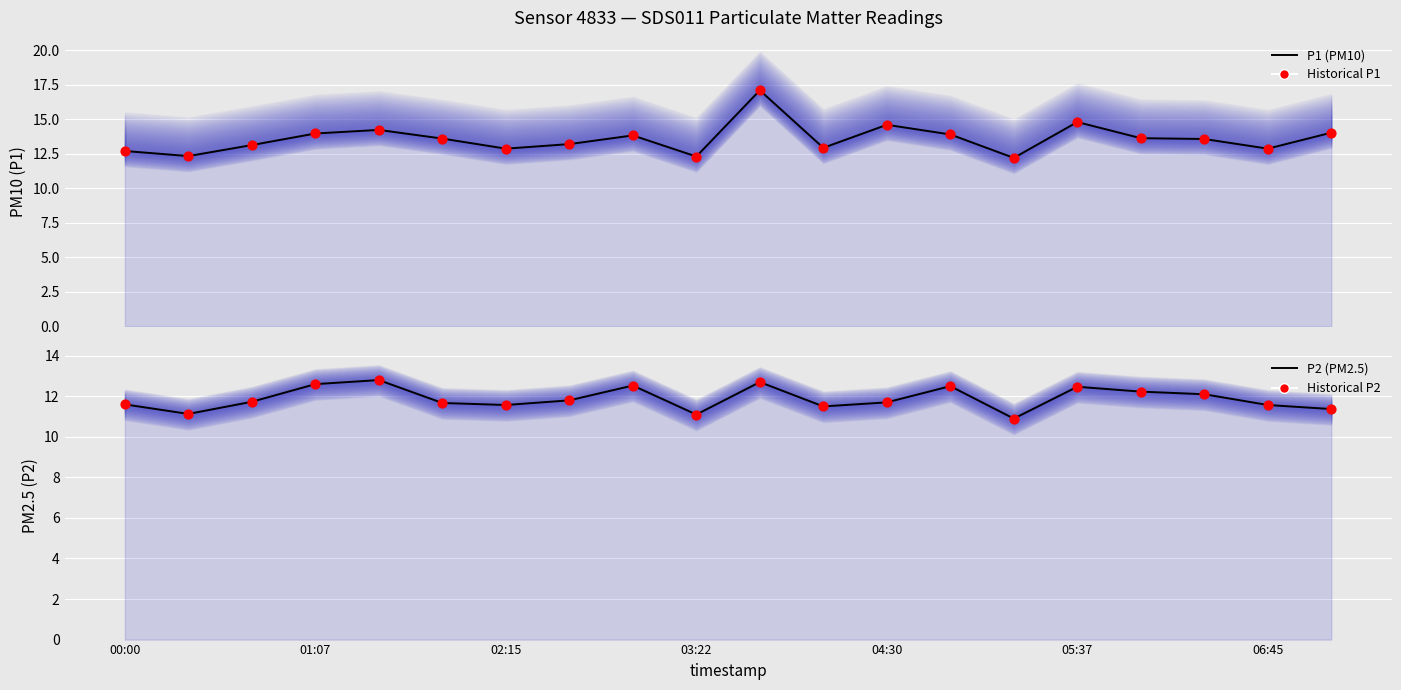

Is the value of P1 (PM10) at 11 greater than the value of Historical P2 at 14?

Yes